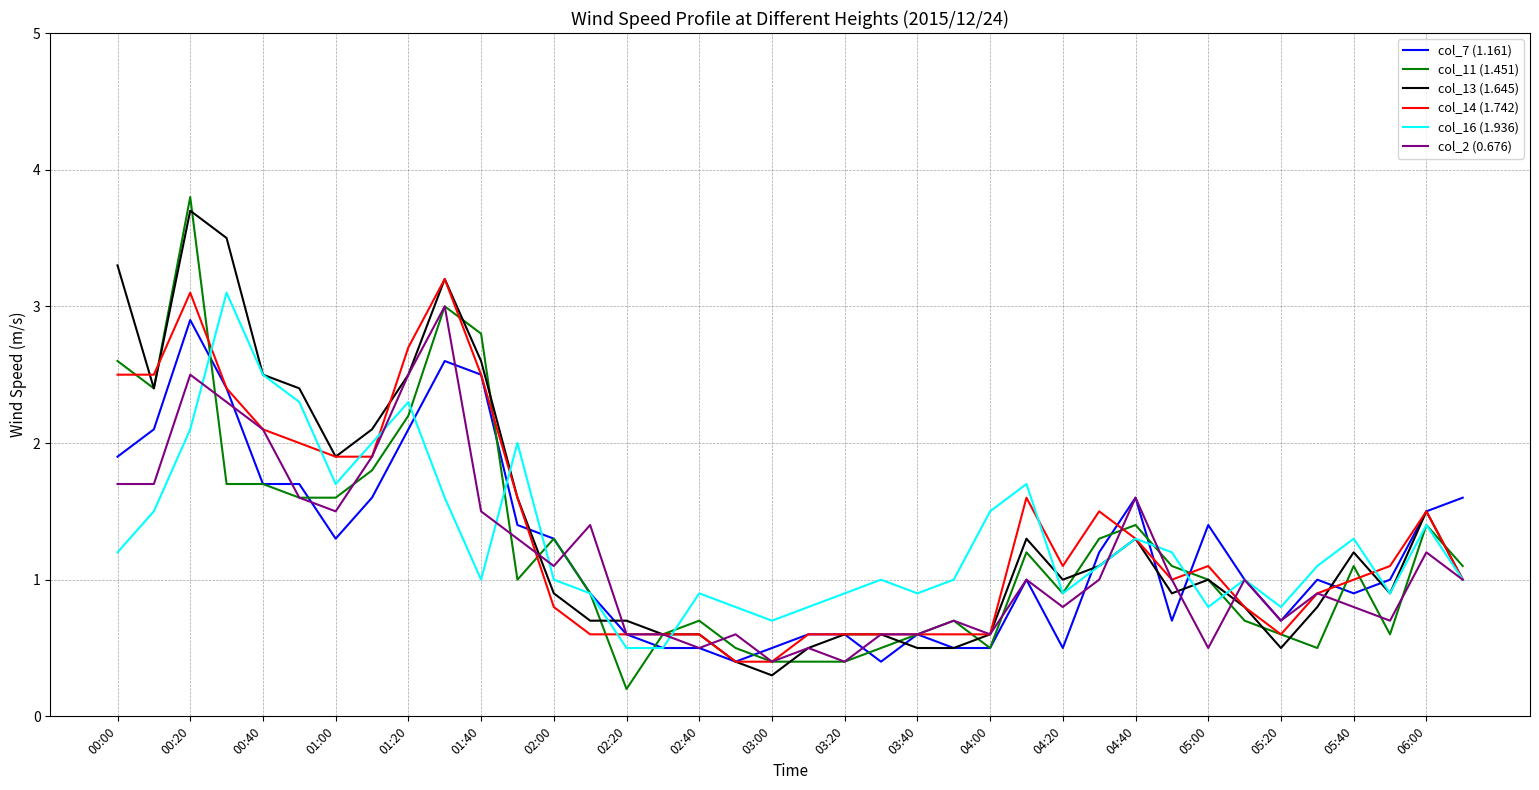

What is the greatest value displayed?

3.8